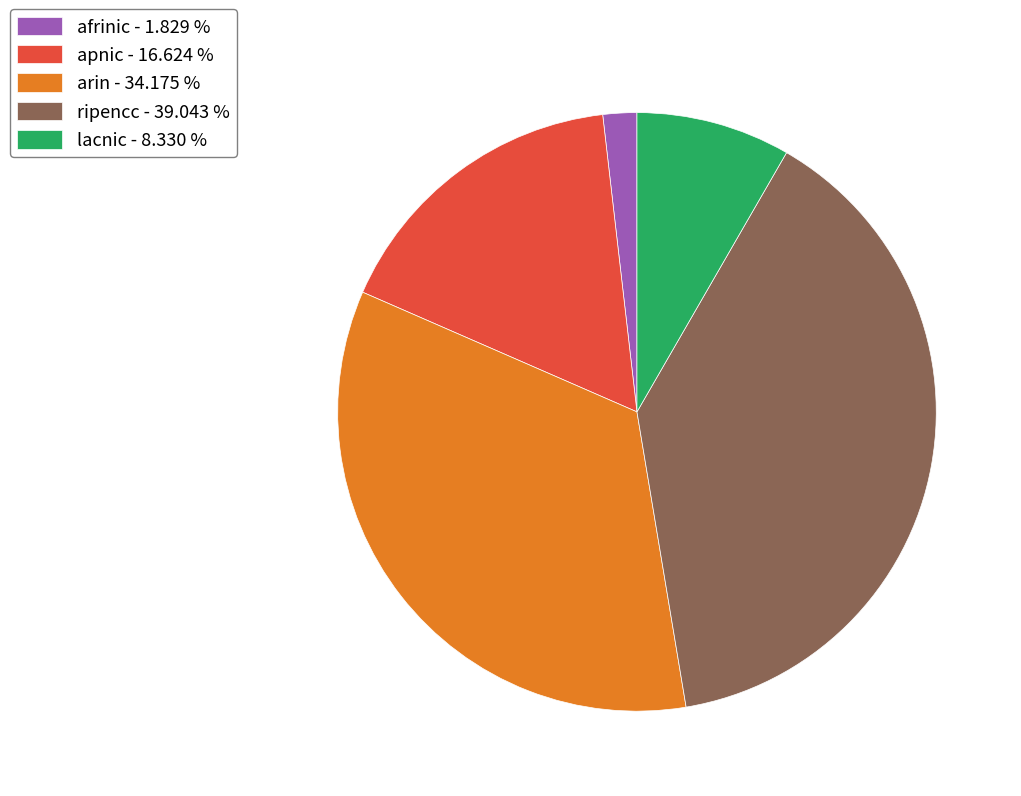

Approximately how many times larger is the value at arin - 34.175 % compared to apnic - 16.624 %?

2.1